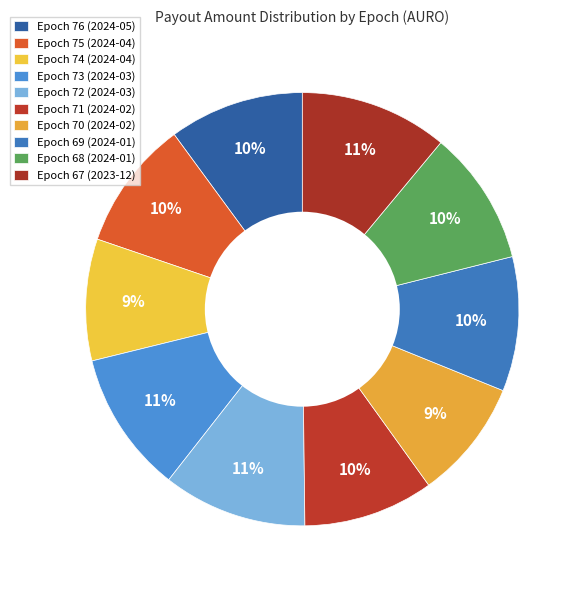

Count the number of slices in the pie.

10